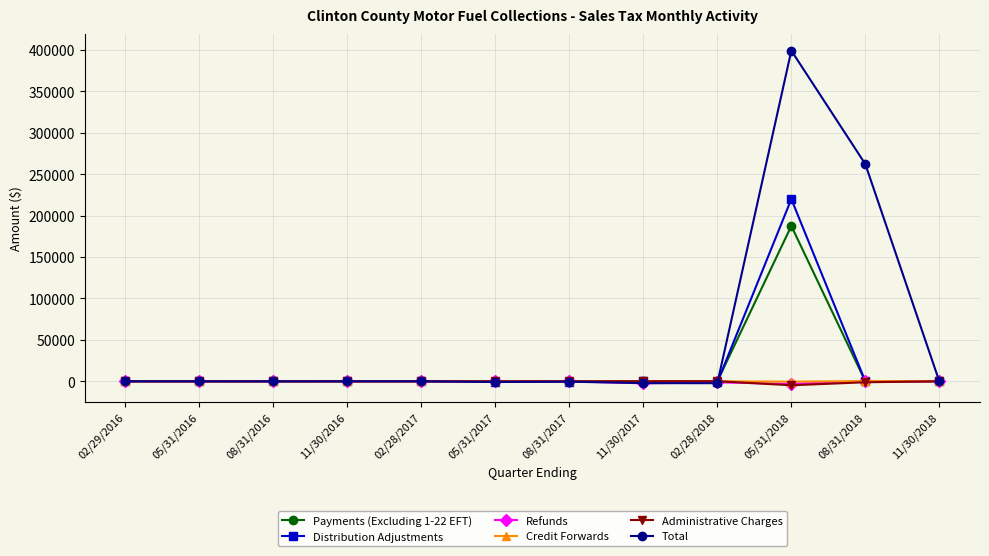

How many values in the Credit Forwards series are below 0?

3